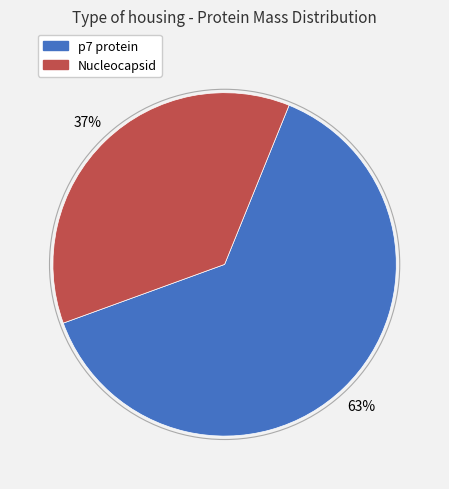

Is there any slice that represents more than half of the pie?

Yes